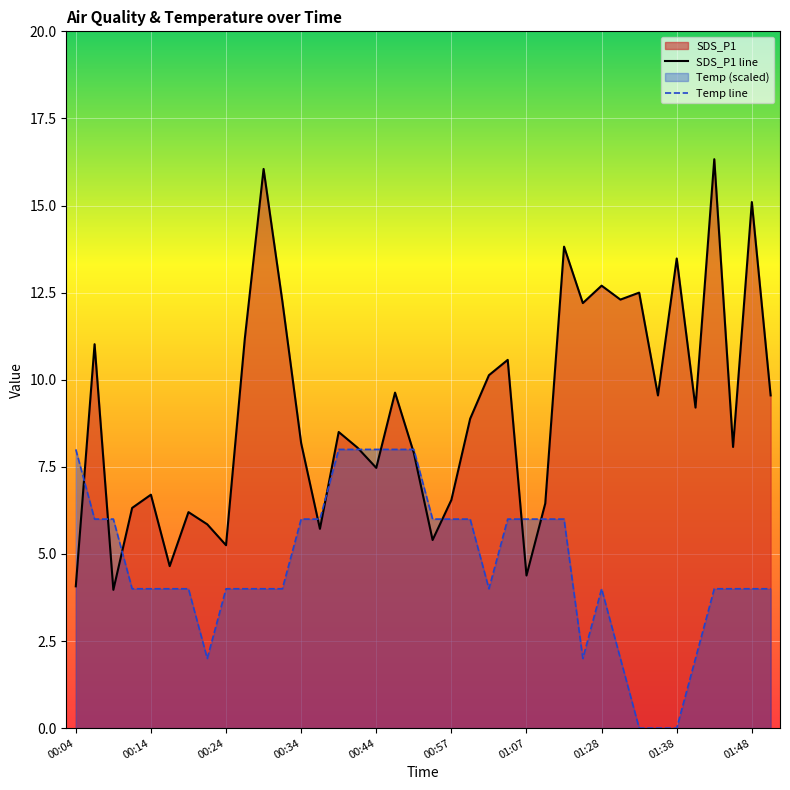

True or false: Temp and SDS_P1 cross at least once.

True